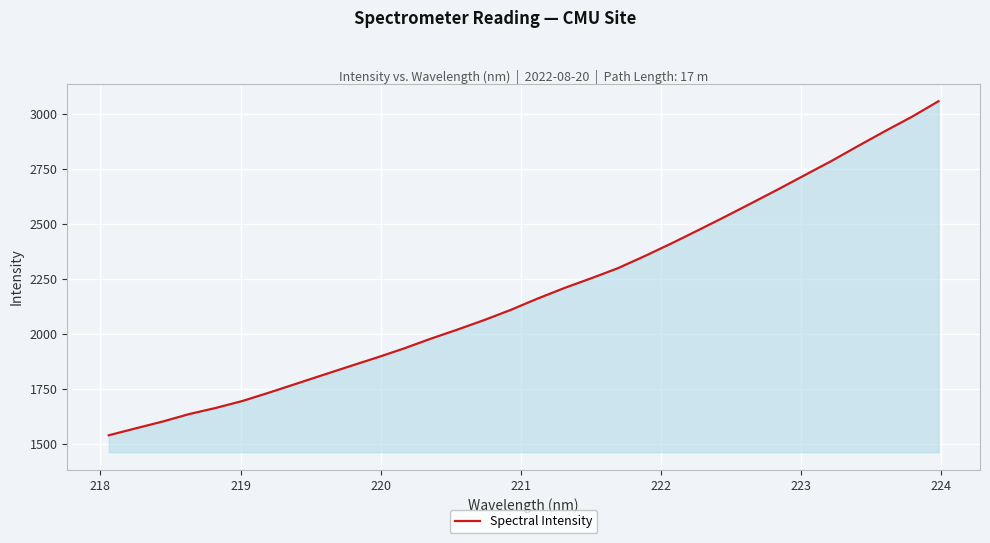

What is the minimum value shown in the chart?

1539.5